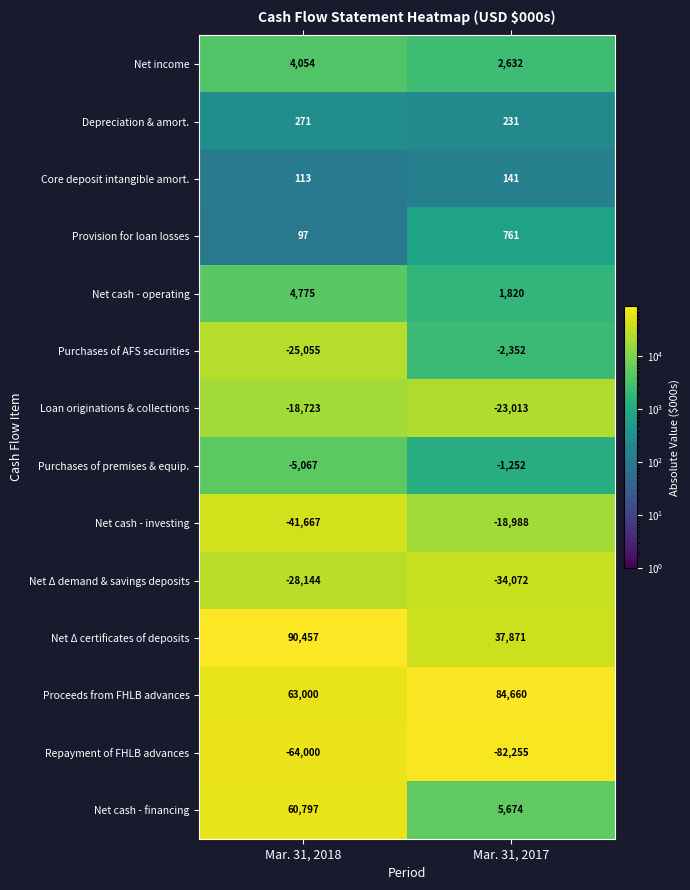

What is the approximate value of Purchases of premises & equip. at Mar. 31, 2017, to the nearest 100?

-1300